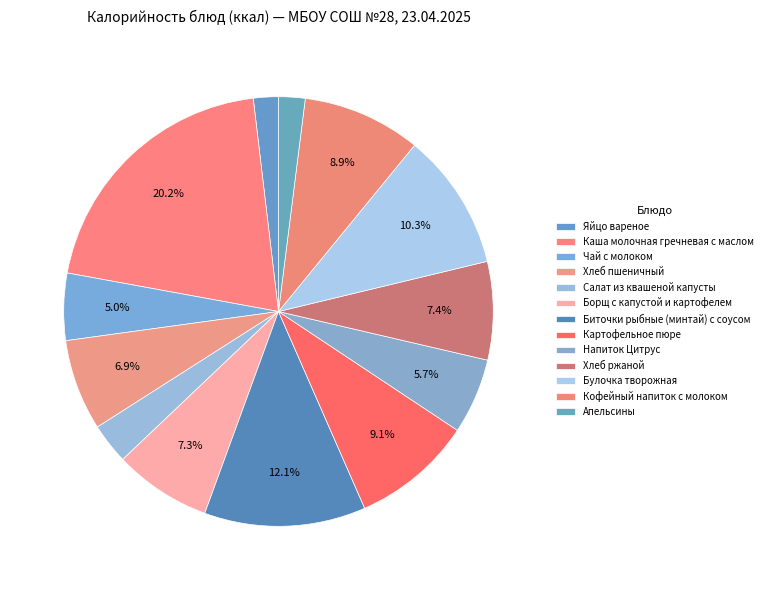

Count the number of slices in the pie.

13